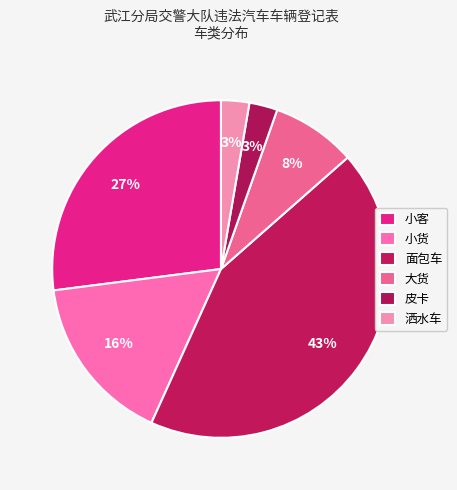

What is the largest slice in the pie chart?

面包车